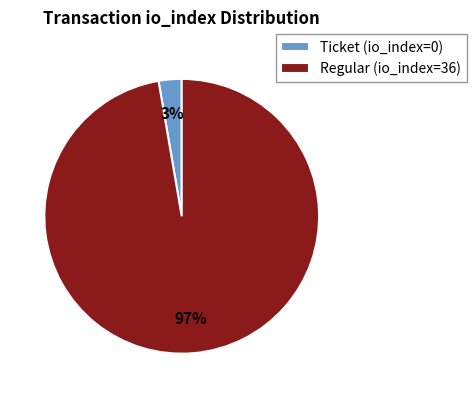

Which category has the biggest portion of the pie?

Regular (io_index=36)